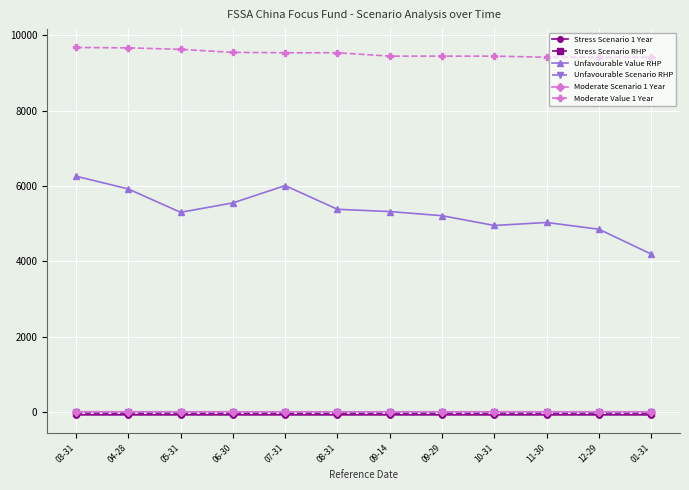

Is the value of Unfavourable Value RHP at 08-31 greater than the value of Stress Scenario 1 Year at 09-14?

Yes